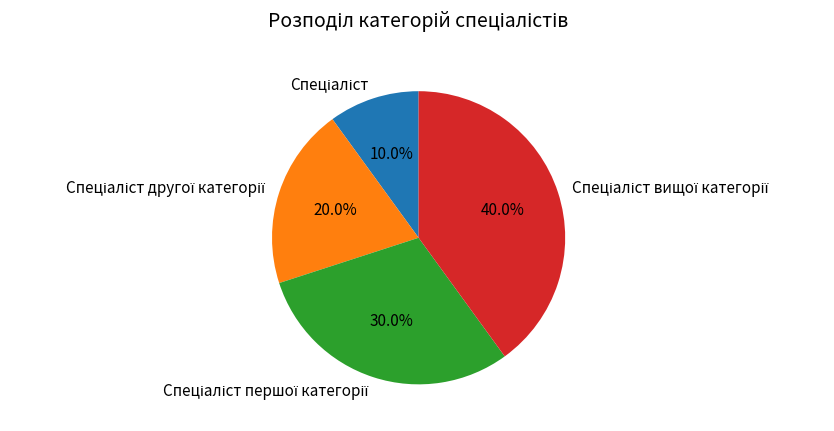

Count the number of slices in the pie.

4